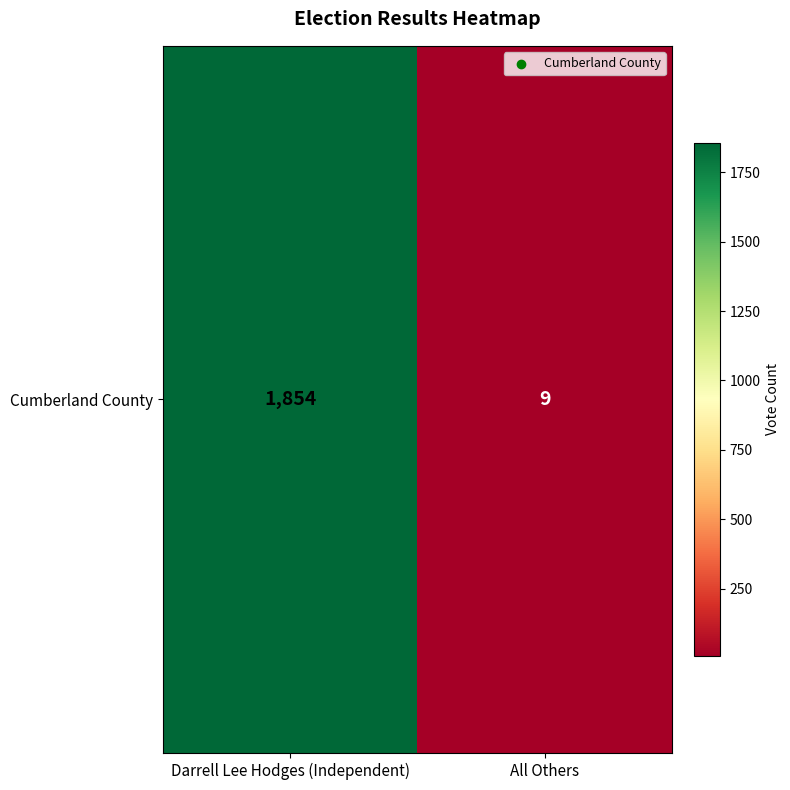

Between Darrell Lee Hodges (Independent) and All Others, which is larger?

Darrell Lee Hodges (Independent)